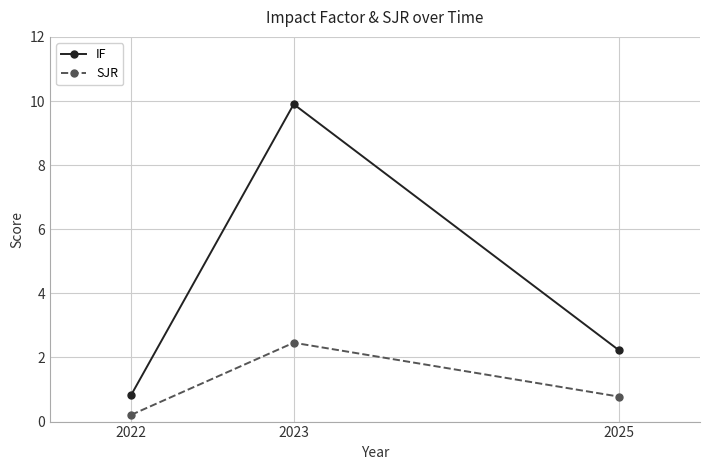

Which series has the widest spread of values?

IF